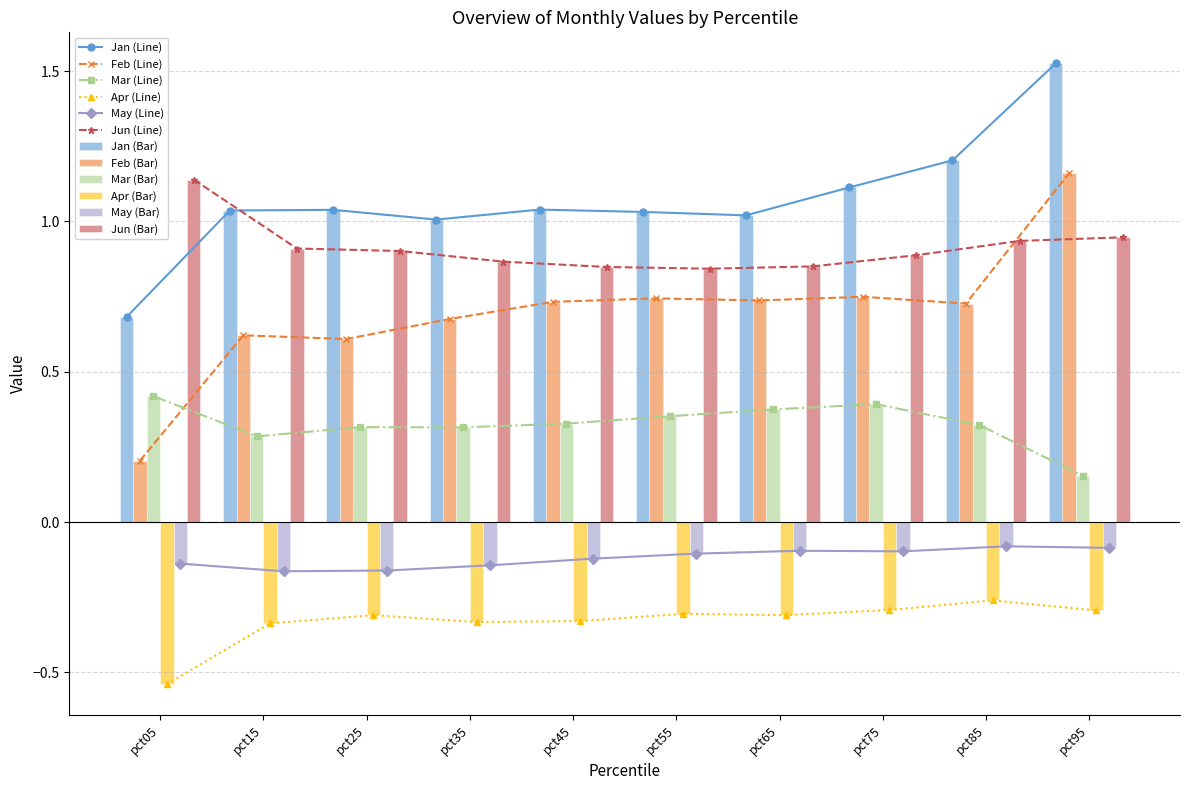

What is the maximum value for Feb?

1.2